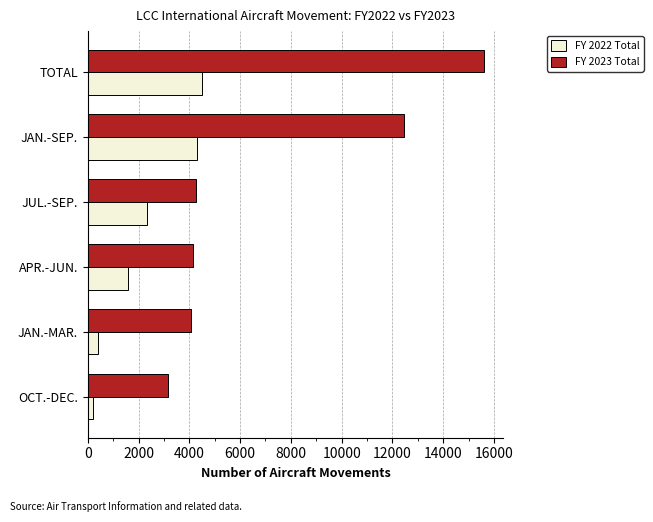

What is the difference between the maximum and minimum values in the FY 2022 Total series?

4295